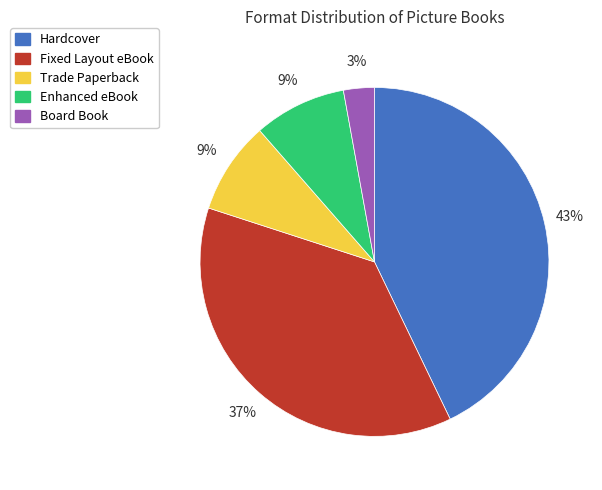

Between Fixed Layout eBook and Enhanced eBook, which is larger?

Fixed Layout eBook